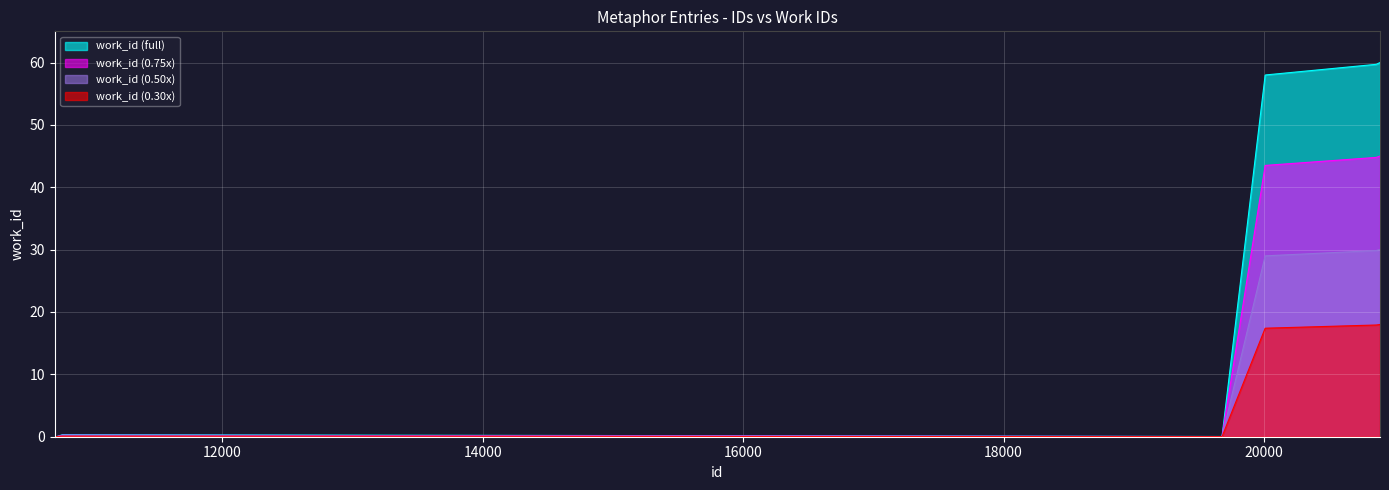

What is the value of the 8th point from the left?

58.0